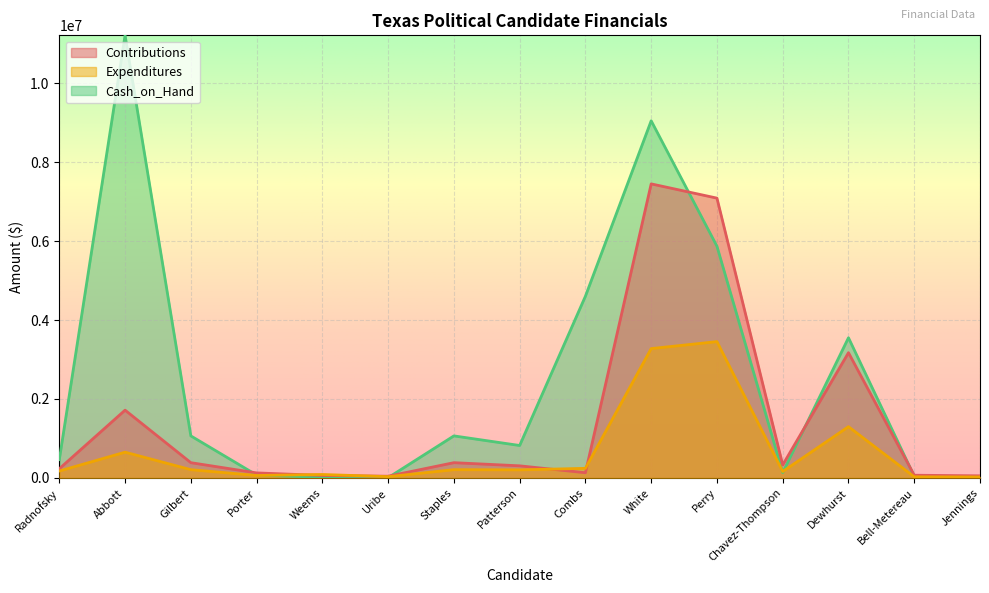

List the labels in order of Contributions value, smallest first.

Uribe, Jennings, Weems, Bell-Metereau, Porter, Combs, Radnofsky, Patterson, Chavez-Thompson, Gilbert, Staples, Abbott, Dewhurst, Perry, White